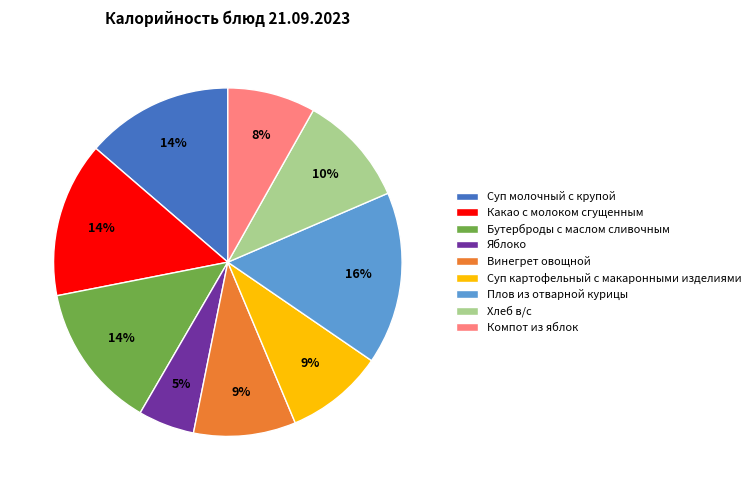

Between Бутерброды с маслом сливочным and Хлеб в/с, which is larger?

Бутерброды с маслом сливочным